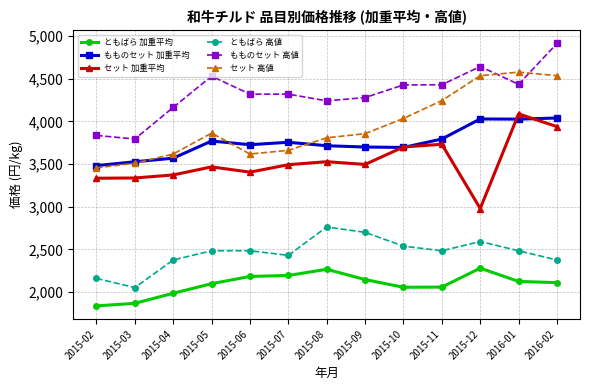

What is the smallest value displayed?

1837.7